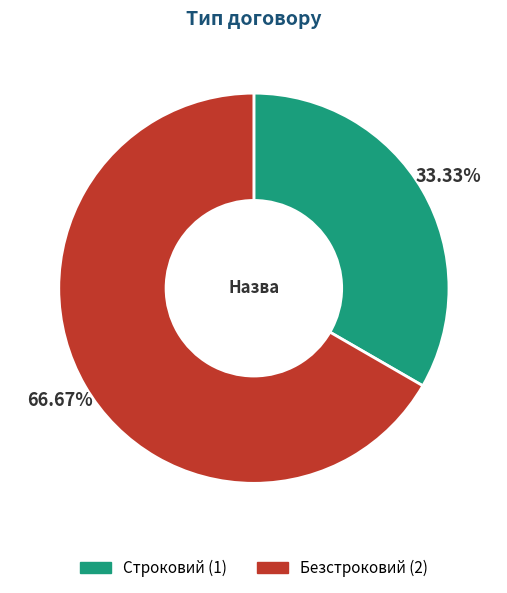

How many slices are in this pie chart?

2